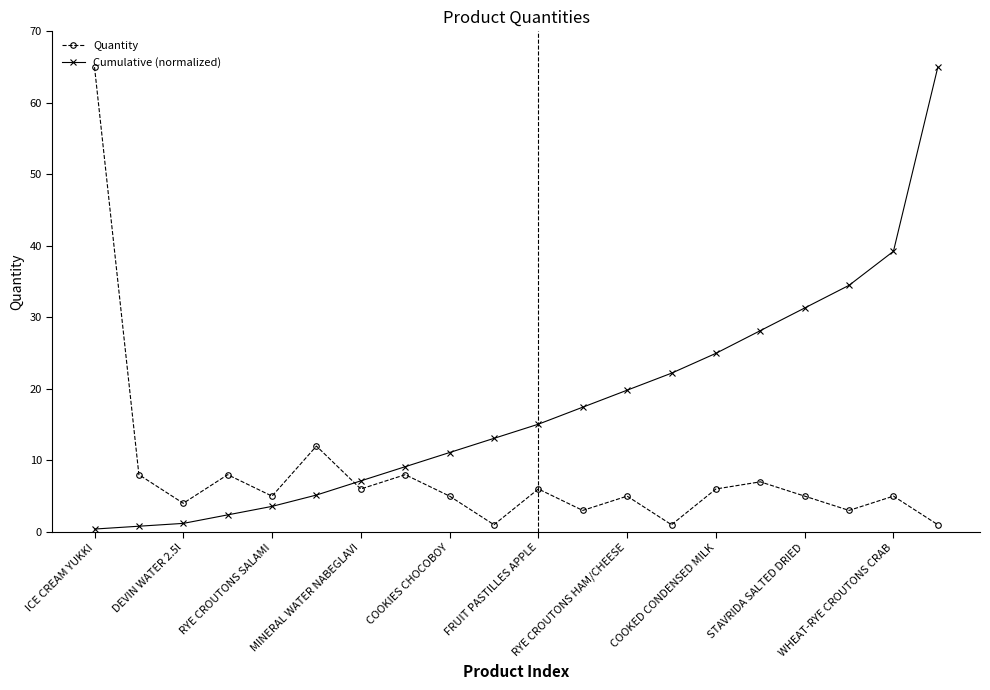

Is this an area chart (filled region under the line)?

No